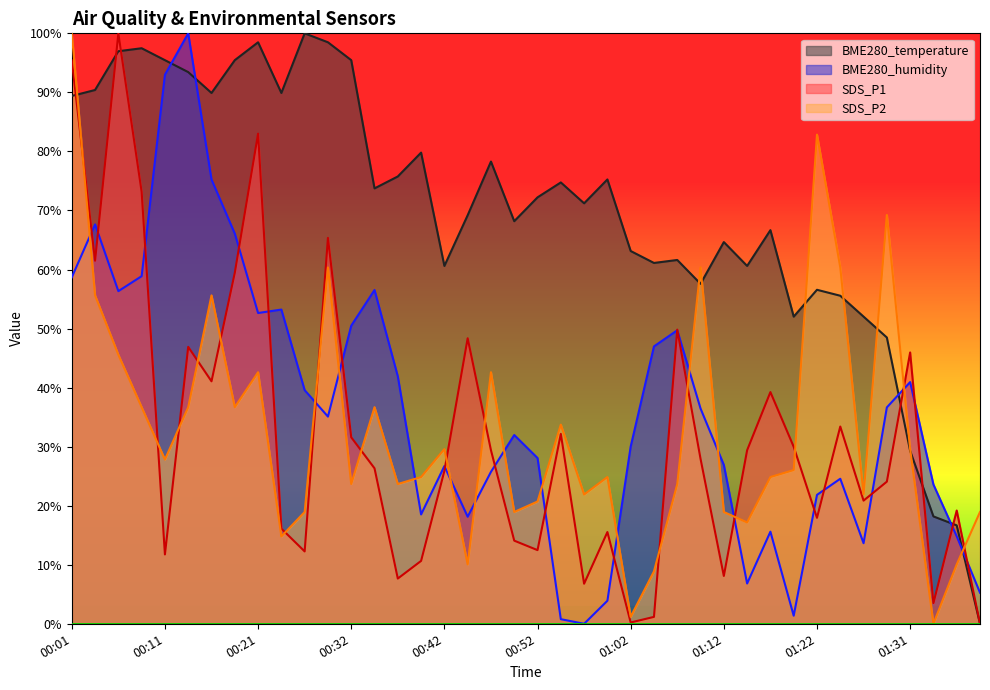

Where do BME280_humidity and BME280_temperature first cross each other?

00:11 and 00:14